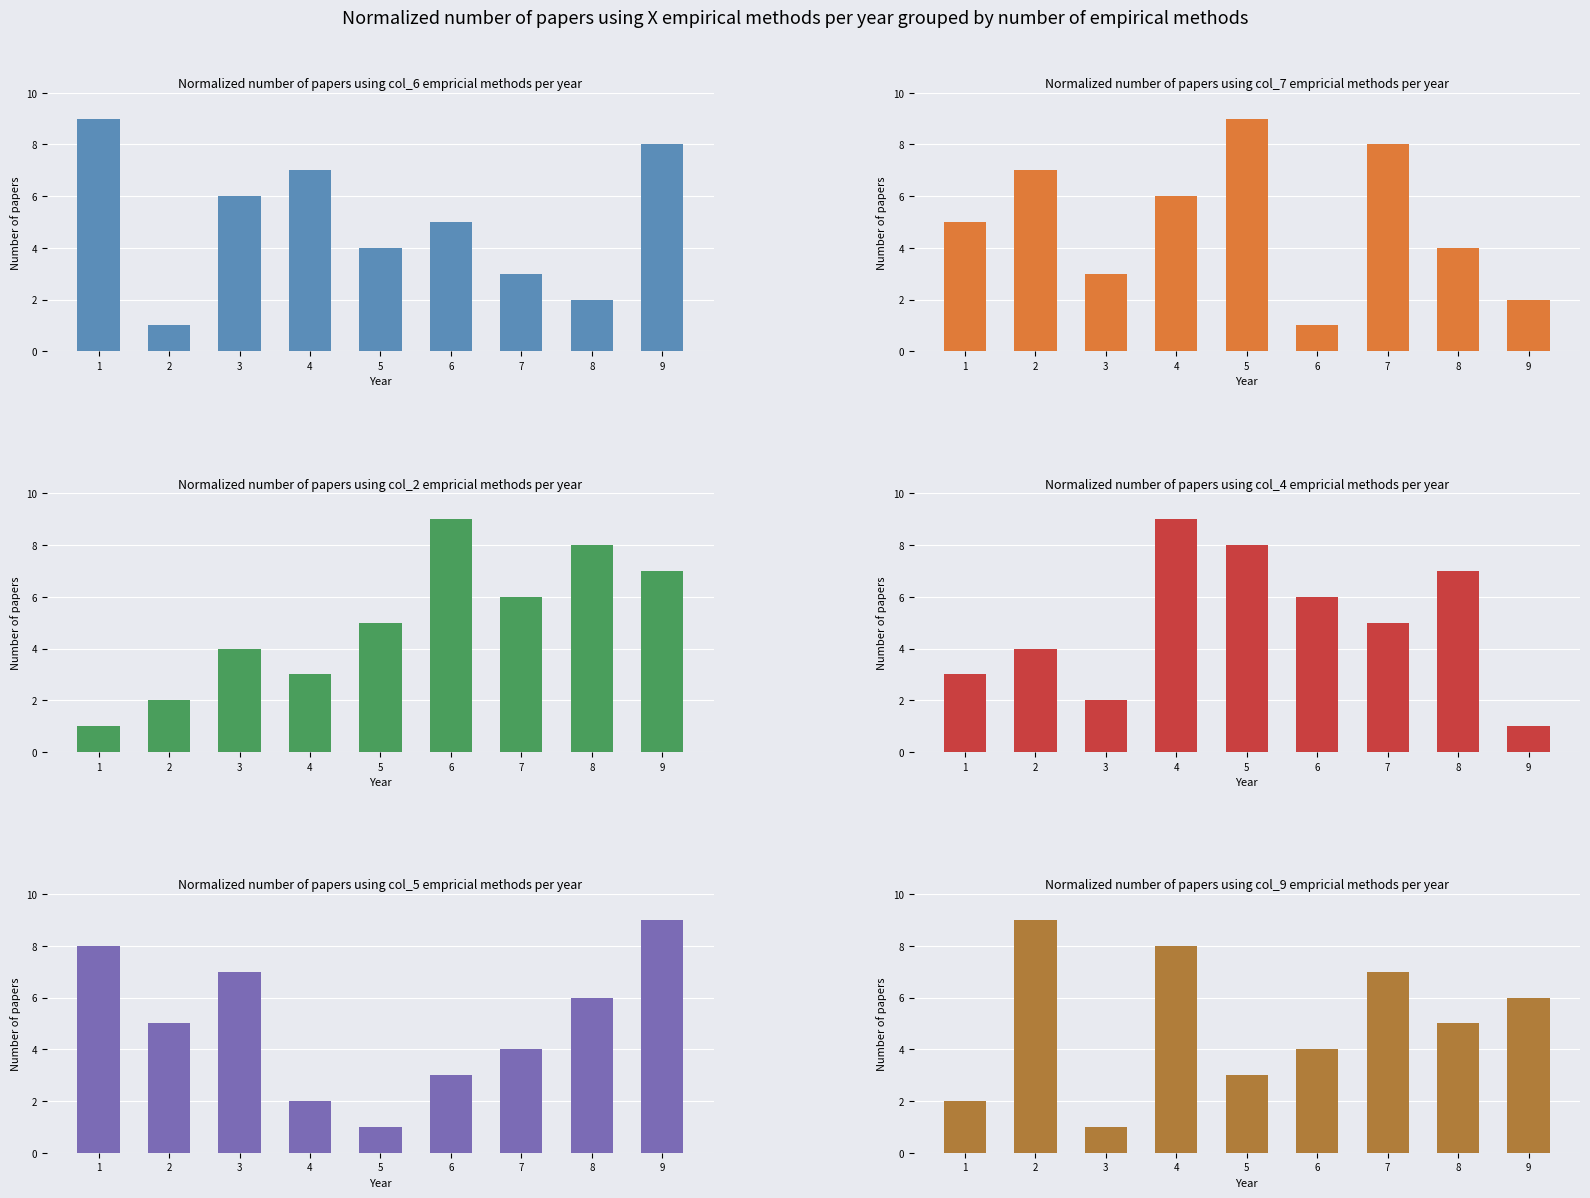

At which label is col_6 closest to 5?

6